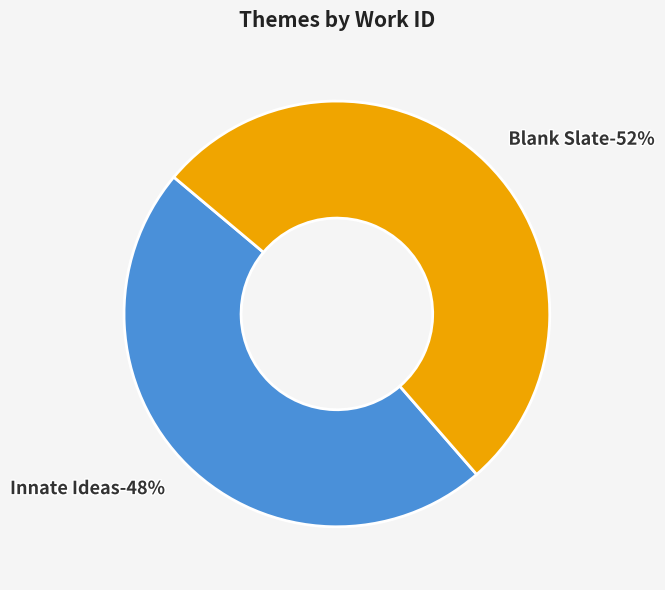

What percentage is the Innate Ideas slice, to the nearest percent?

48%